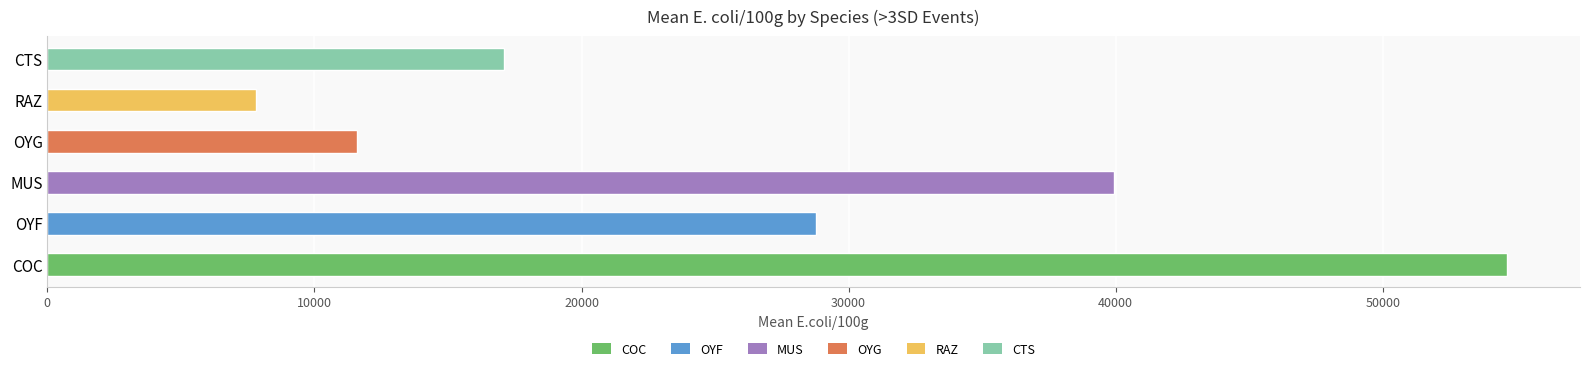

What is the approximate value at CTS, to the nearest 10?

17100